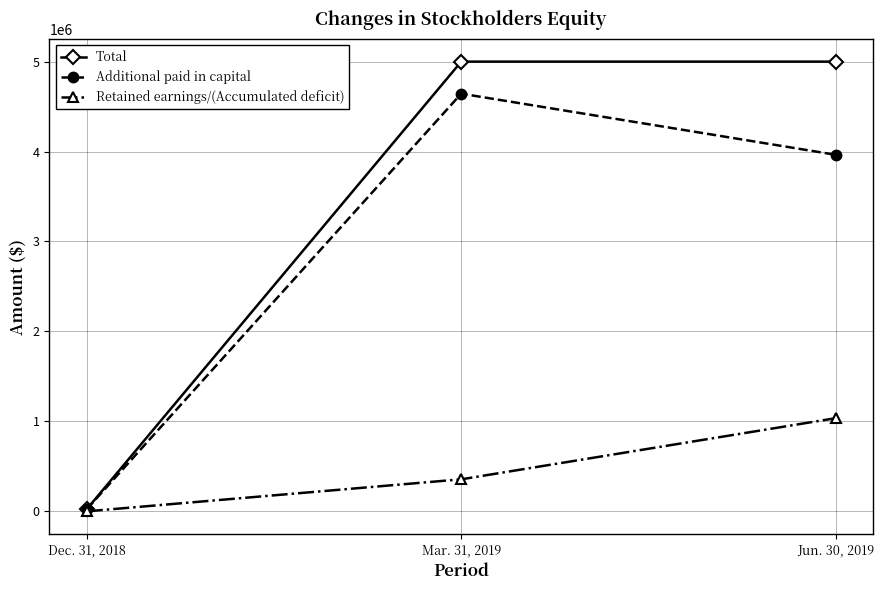

List the labels in order of Retained earnings/(Accumulated deficit) value, smallest first.

Dec. 31, 2018, Mar. 31, 2019, Jun. 30, 2019